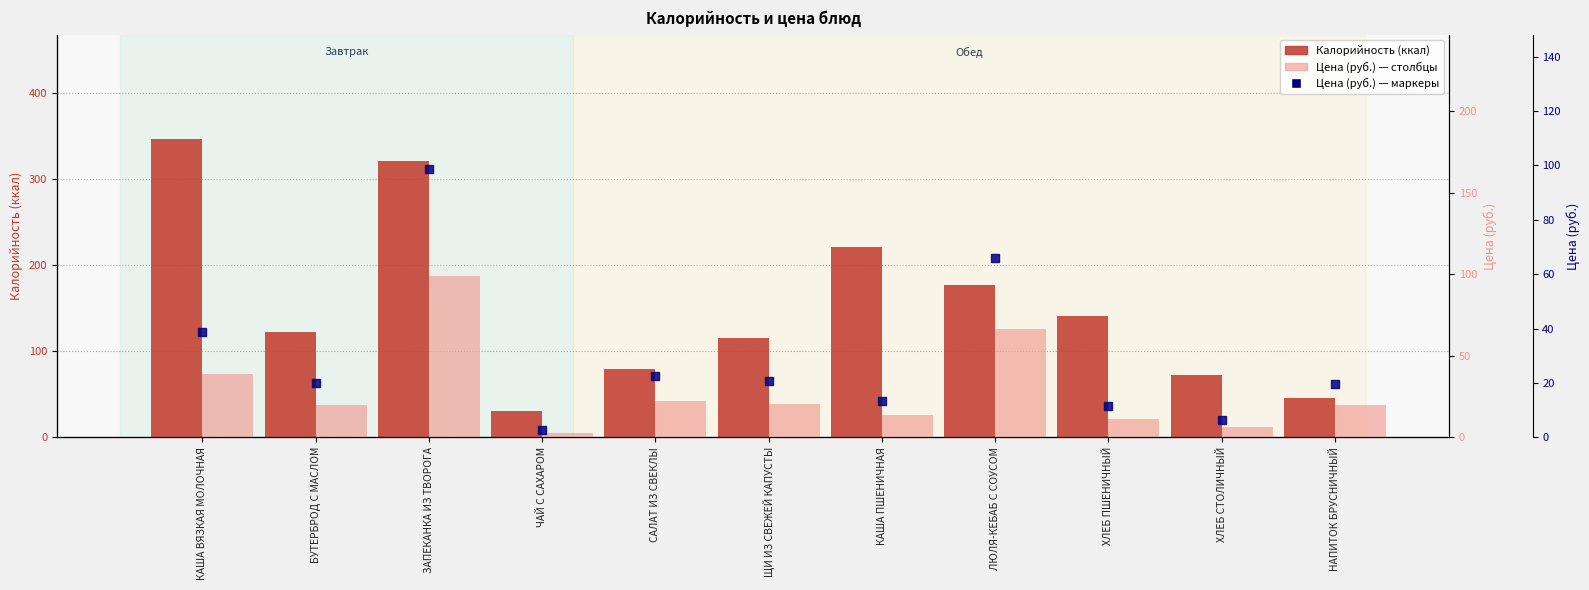

Which series has the widest spread of Y values?

Калорийность (ккал)